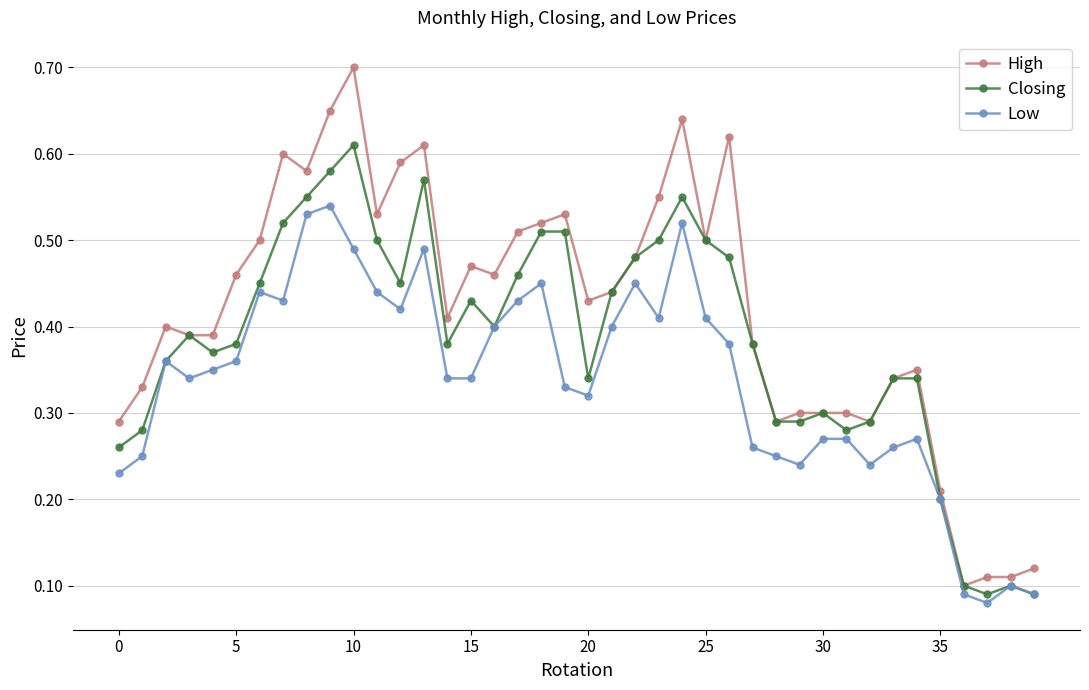

True or false: Low and High intersect in this chart.

False